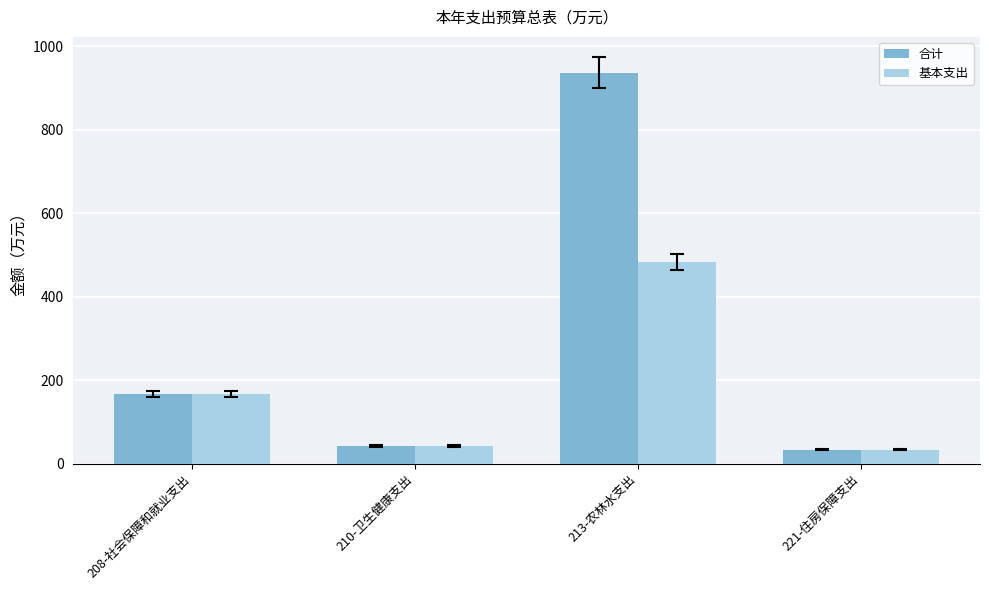

Which series has the largest range (max minus min)?

合计